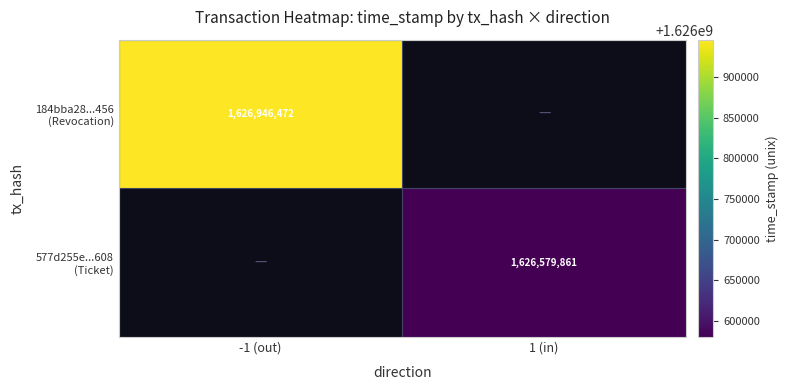

How many positive values does the 577d255e...608 (Ticket) series have?

1